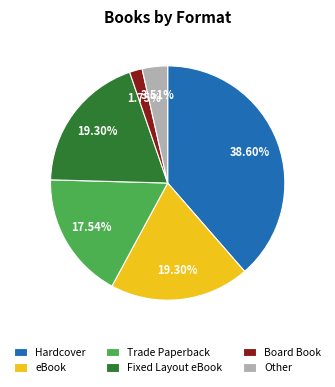

To the nearest percent, what is the combined percentage of eBook and Board Book?

21%